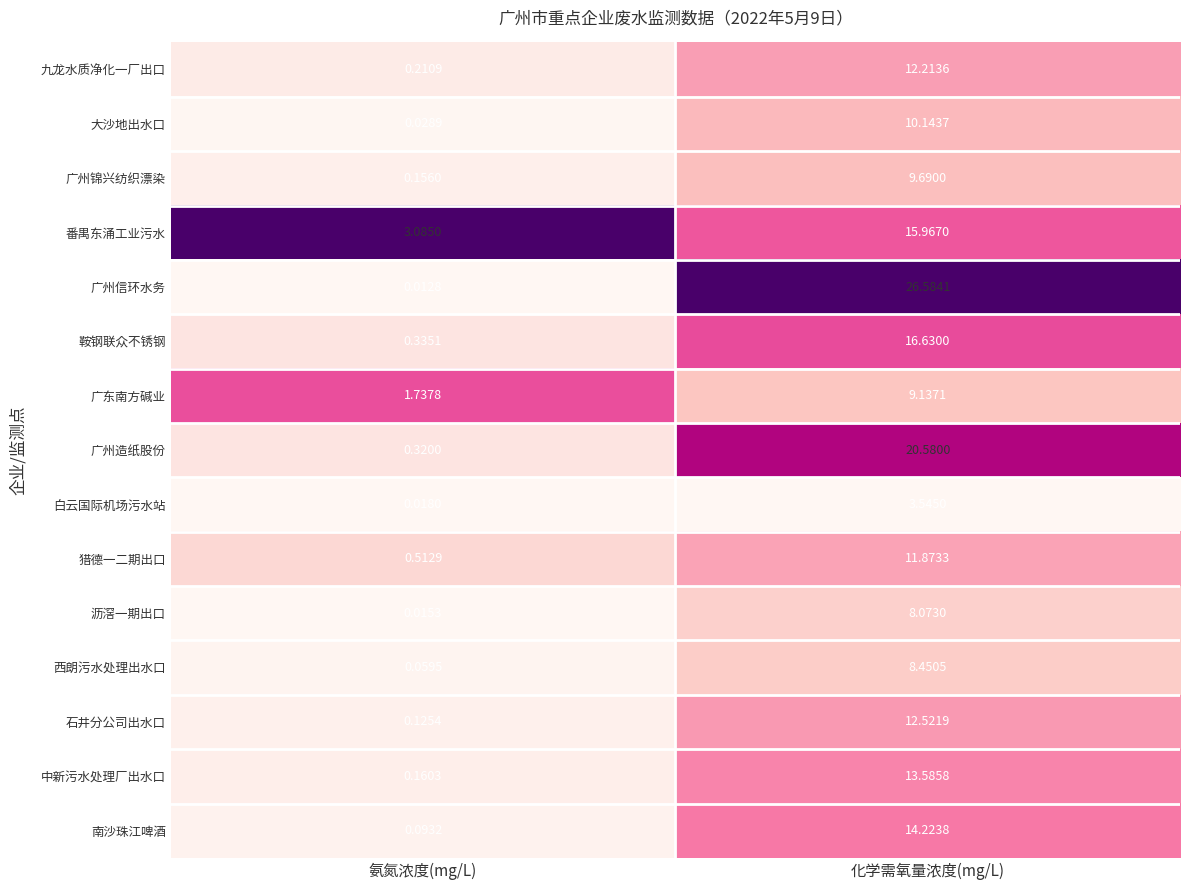

Which series has the largest total across all categories?

广州信环水务